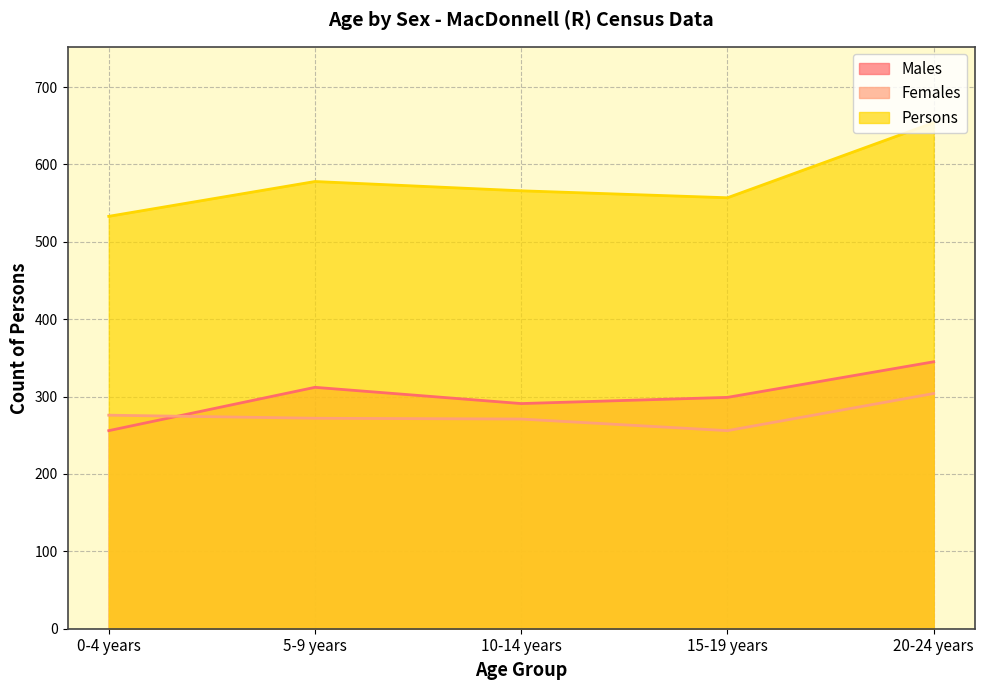

What is the total value across all series at 0-4 years?

1065